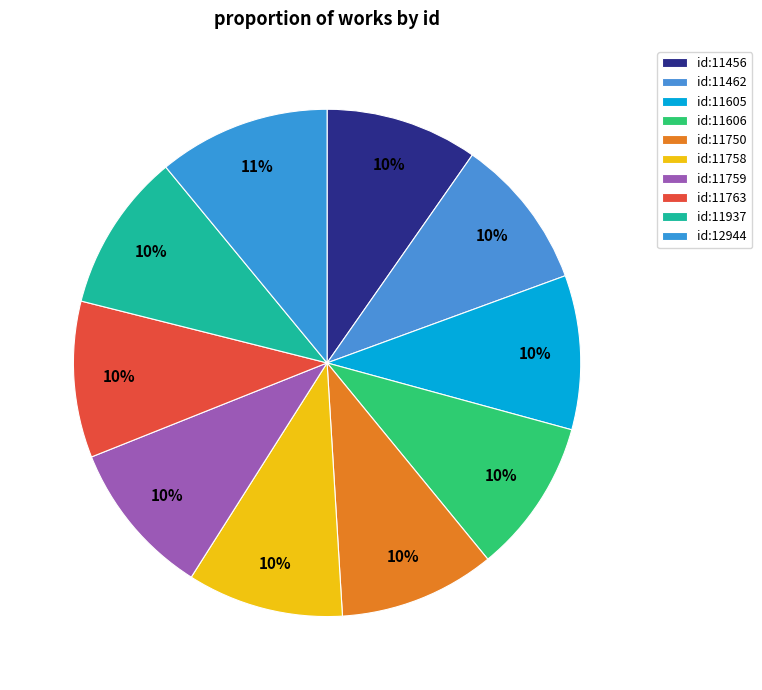

Count the number of slices in the pie.

10